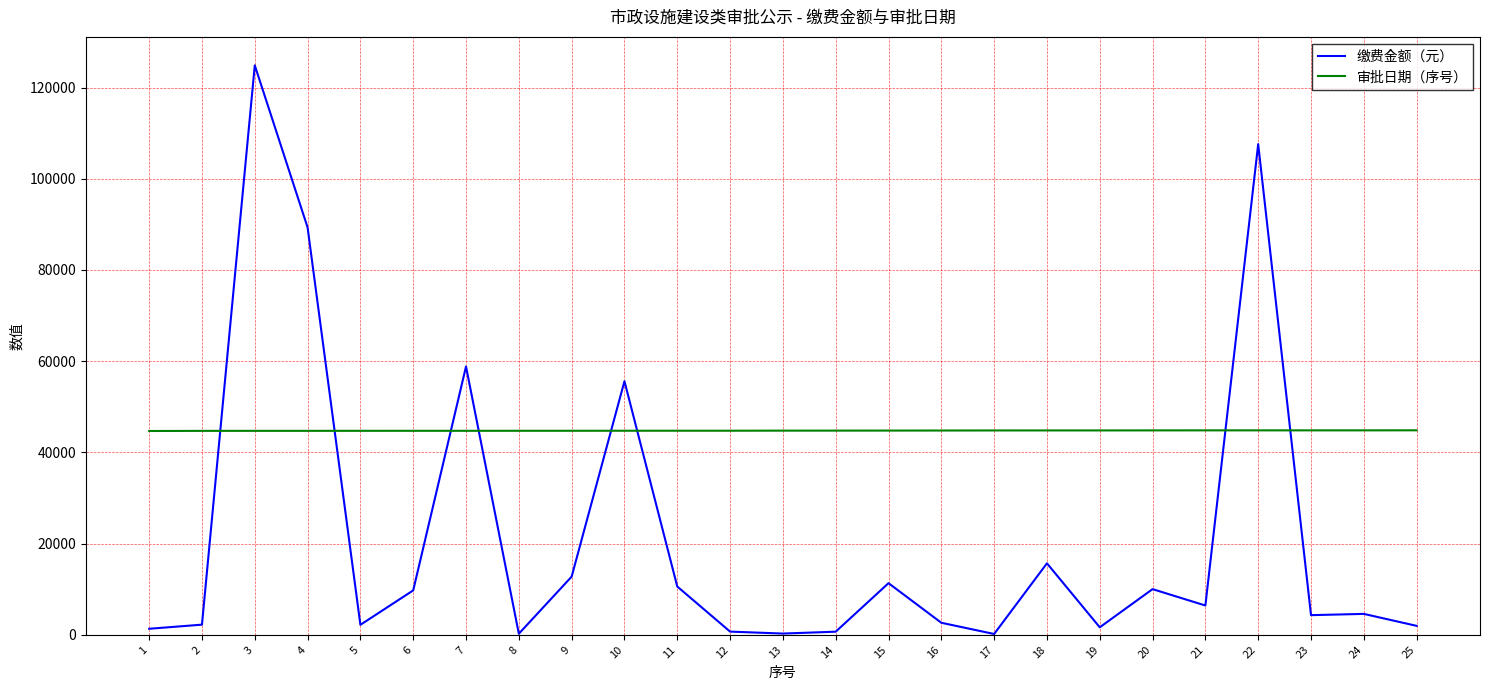

True or false: 缴费金额（元） and 审批日期（序号） intersect in this chart.

True